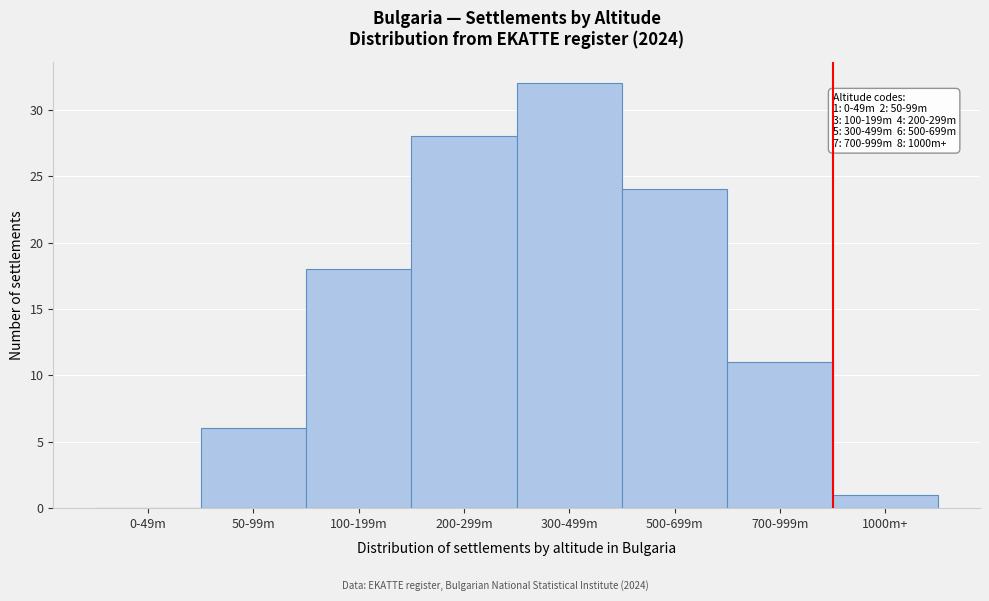

Reading left to right, extract all data points from this chart.

0-49m=0	50-99m=6	100-199m=18	200-299m=28	300-499m=32	500-699m=24	700-999m=11	1000m+=1